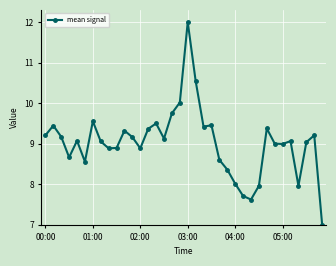

Count the number of categories in the chart.

36